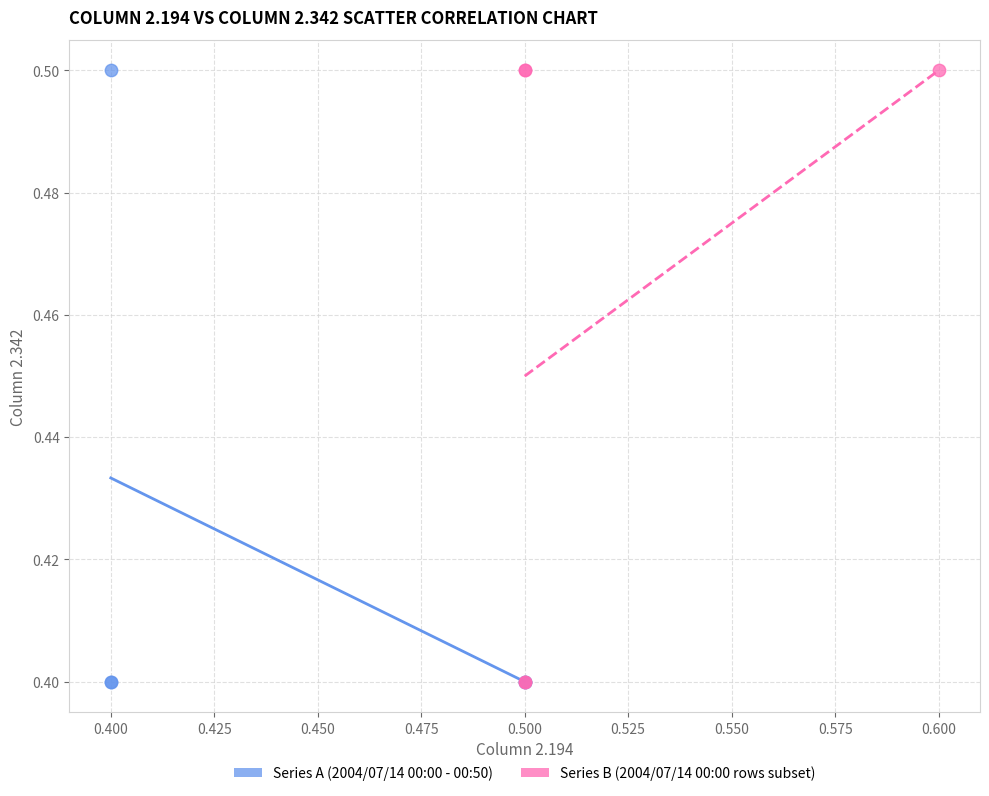

What are all the series names shown in the legend?

Series A (2004/07/14 00:00 - 00:50), Series B (2004/07/14 00:00 rows subset)